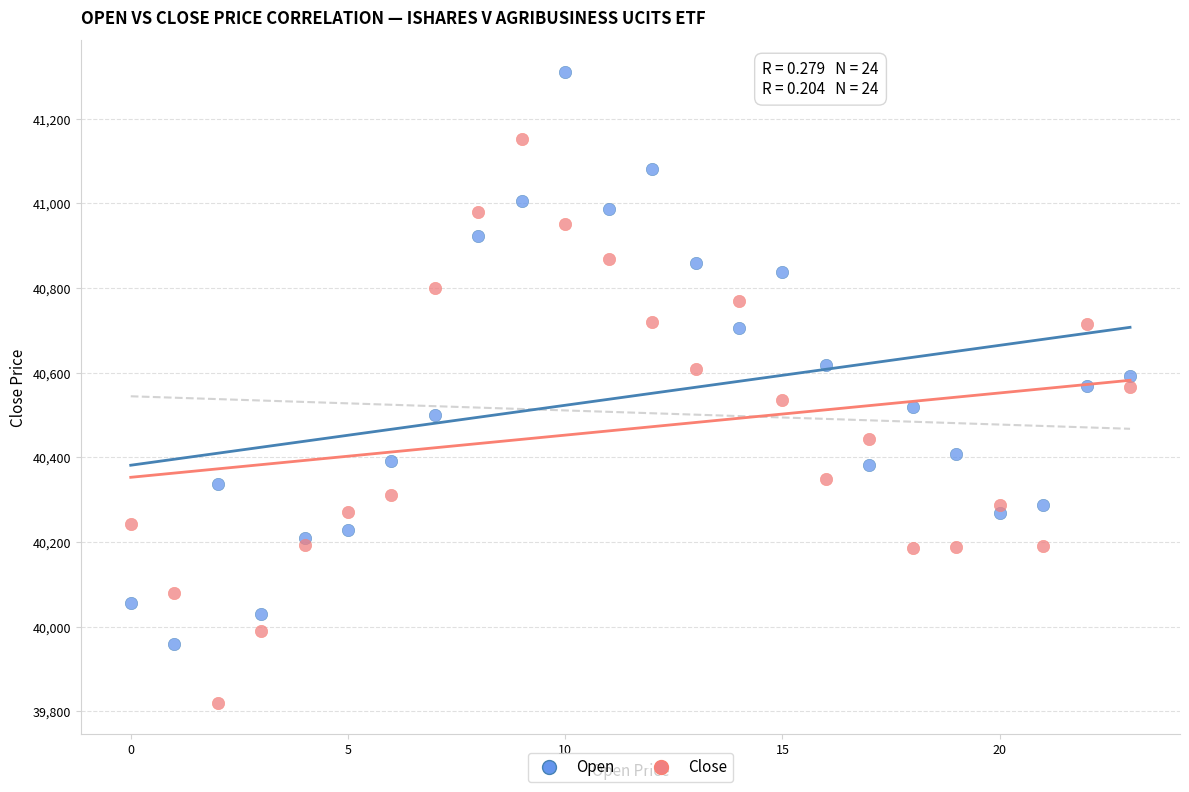

Which series reaches the minimum Y coordinate?

Close